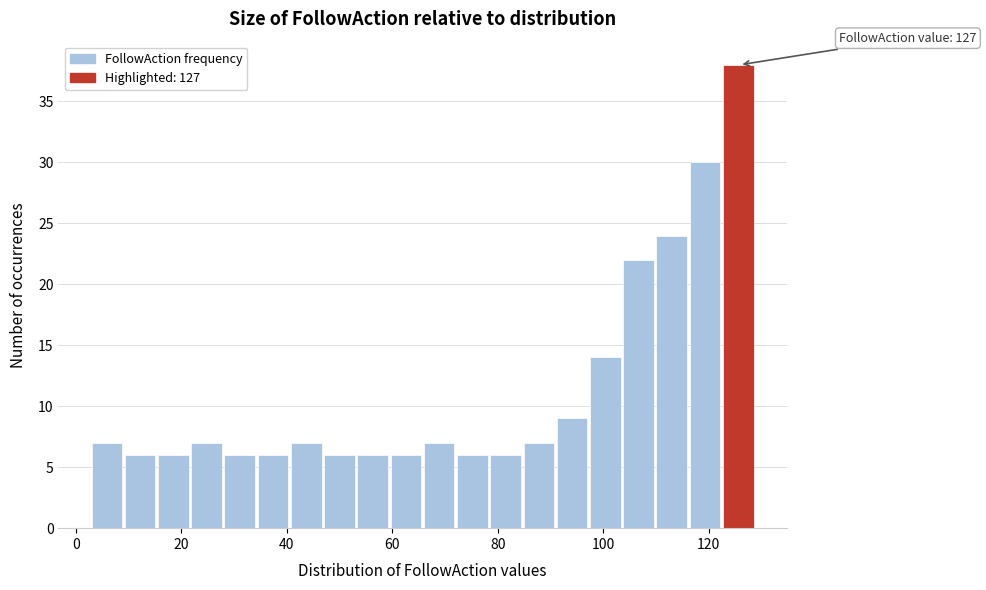

Around what value on the x-axis is the tallest bar? Give the approximate position of its centre, as read against the axis.

126